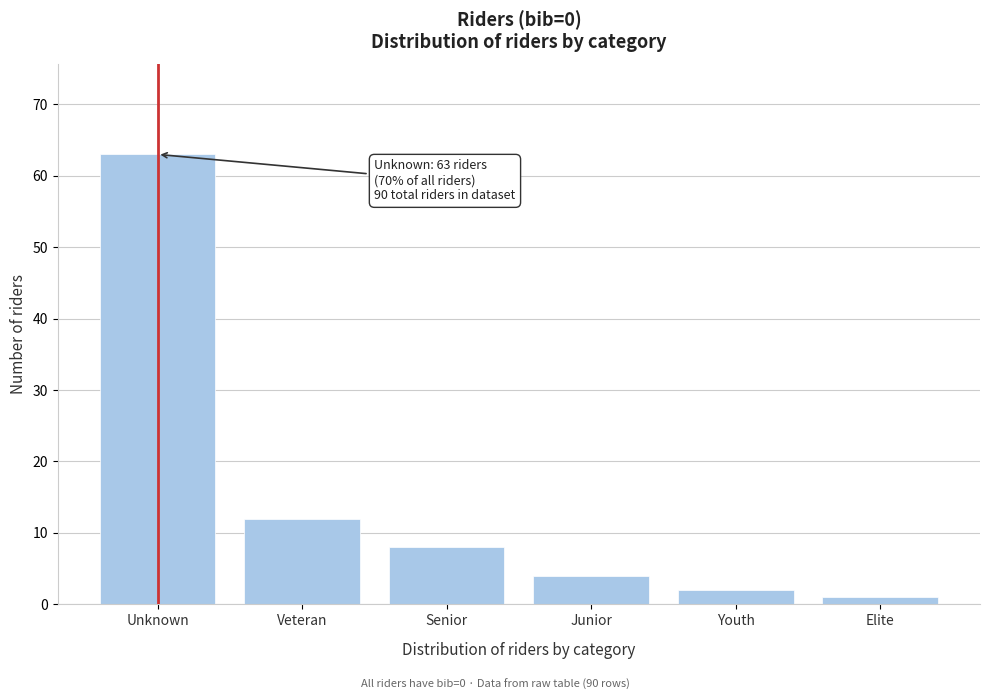

Reading left to right, what are all the values shown in this chart?

Unknown=63	Veteran=12	Senior=8	Junior=4	Youth=2	Elite=1